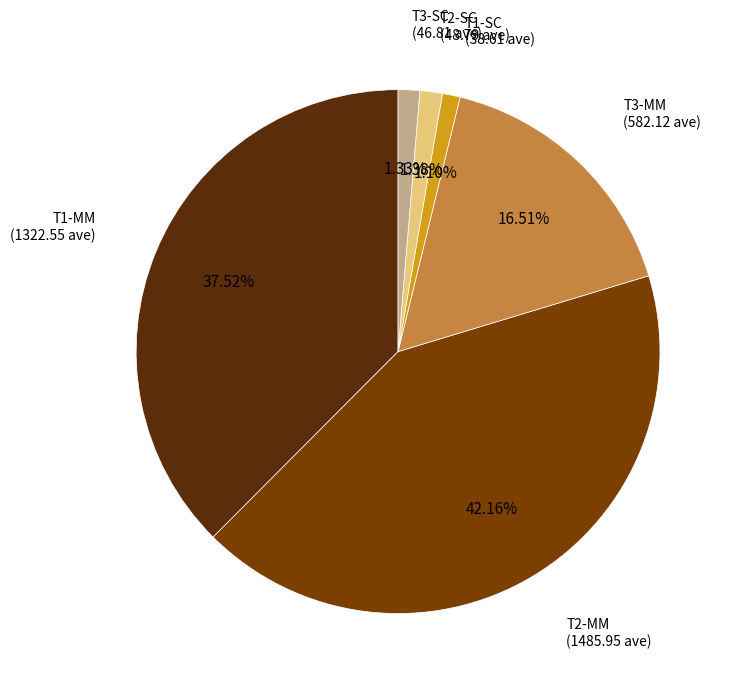

How many segments does this pie chart have?

6